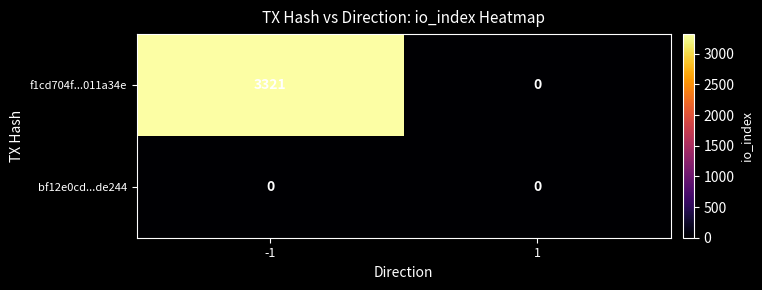

What is the difference between the maximum and minimum values in the f1cd704f...011a34e series?

3321